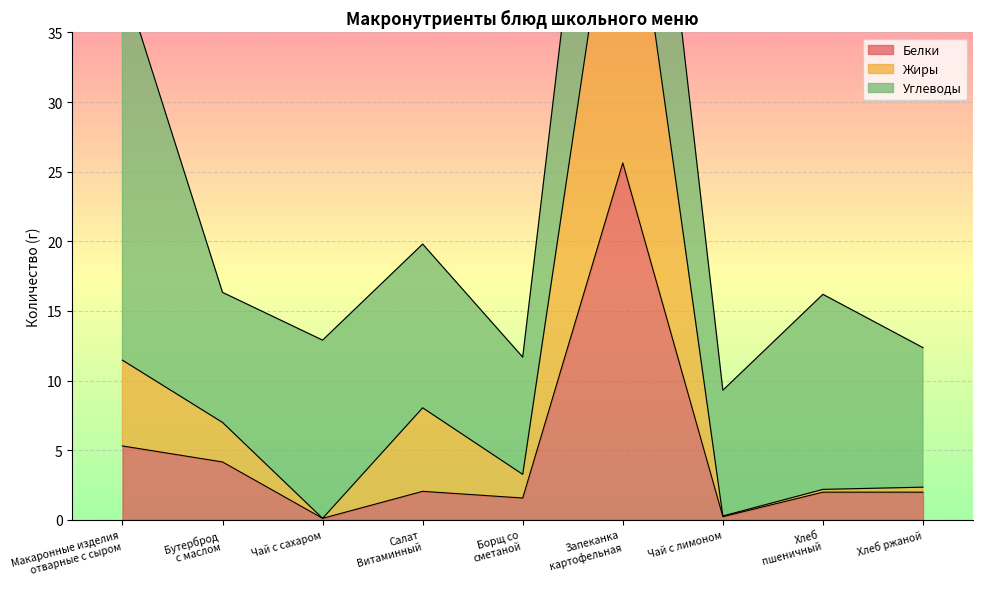

At which category is the sum across all series the highest?

Запеканка
картофельная